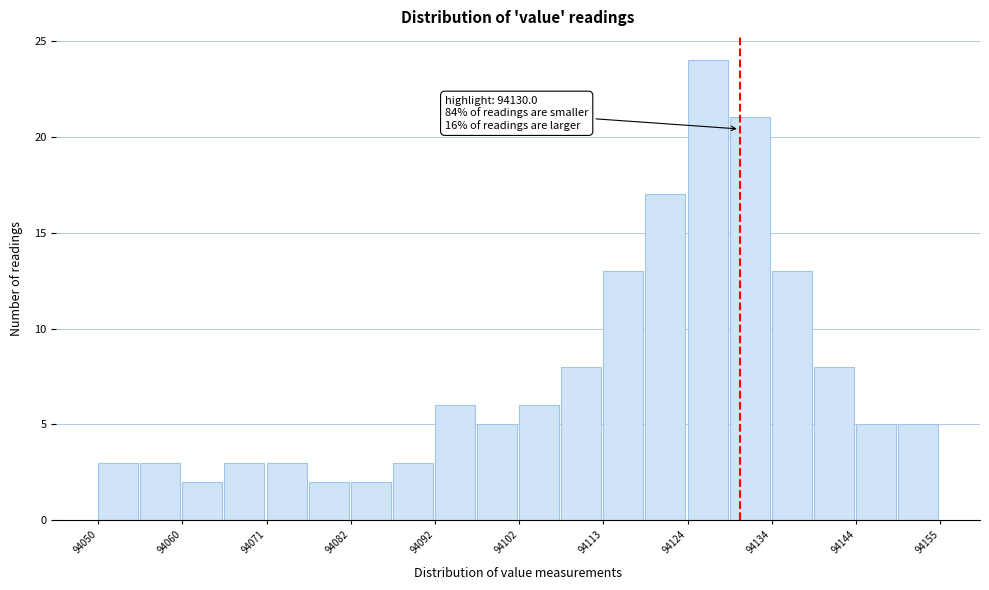

Read against the x-axis, roughly where is the centre of the tallest bar?

94126